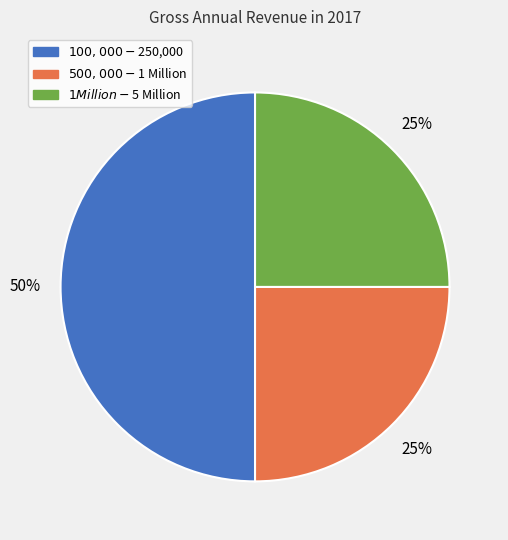

To the nearest percent, what is the average slice percentage?

33%